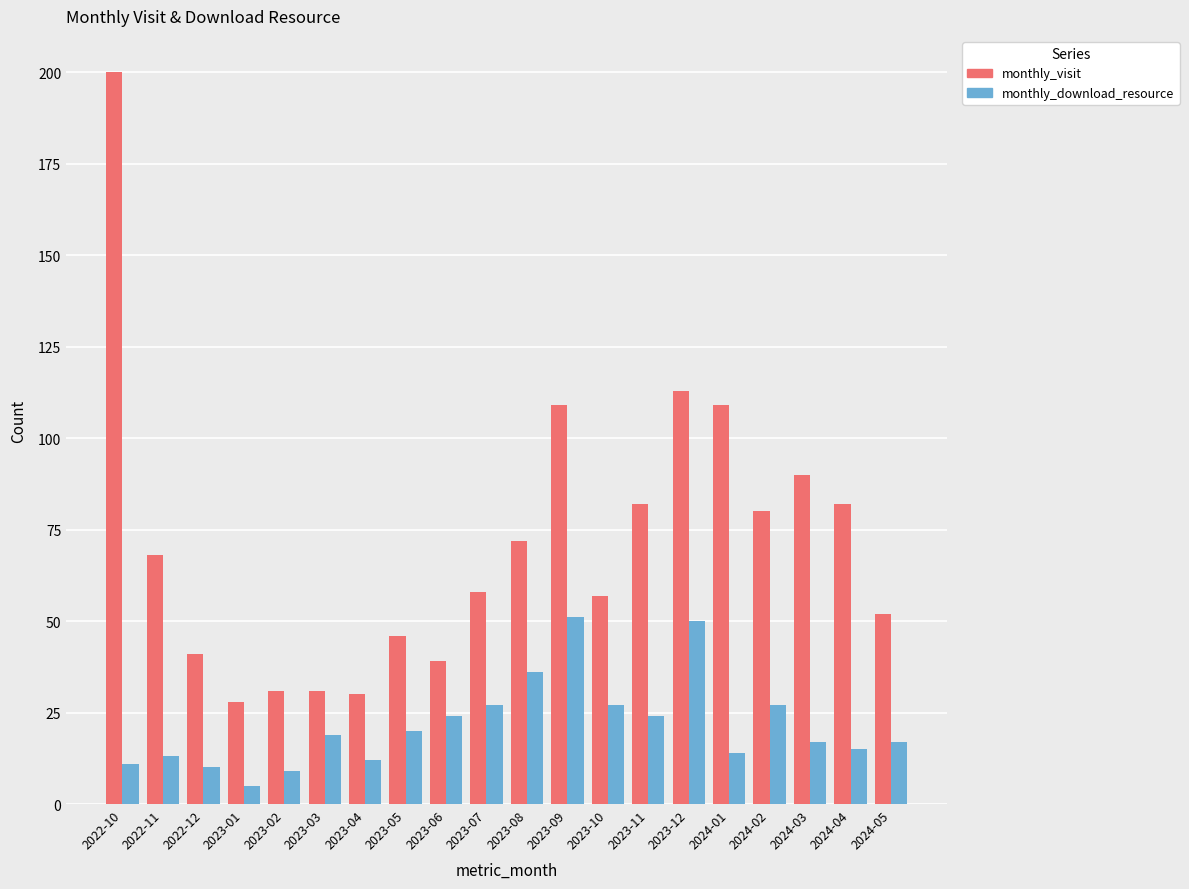

Which series has the largest range (max minus min)?

monthly_visit